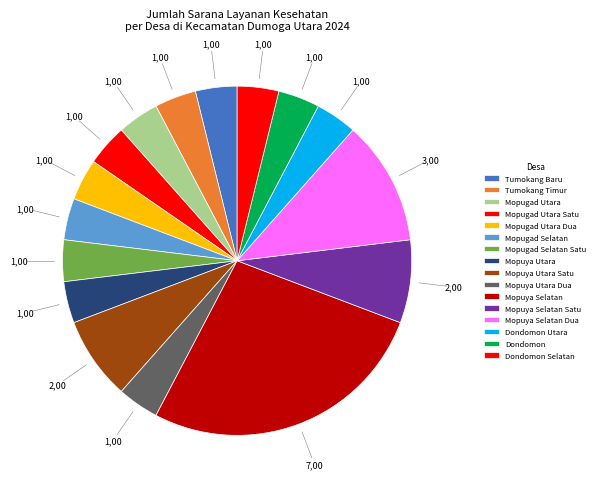

What percentage do Tumokang Baru and Mopugad Utara Satu together represent?

7.7%